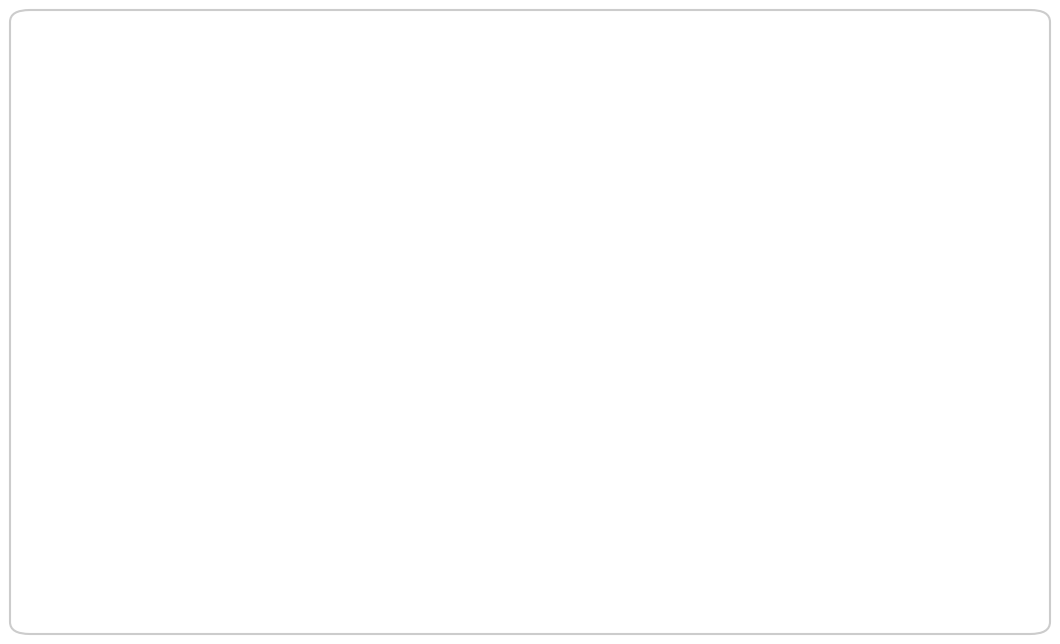

Which slice is the smallest?

Чай (вариант 2)